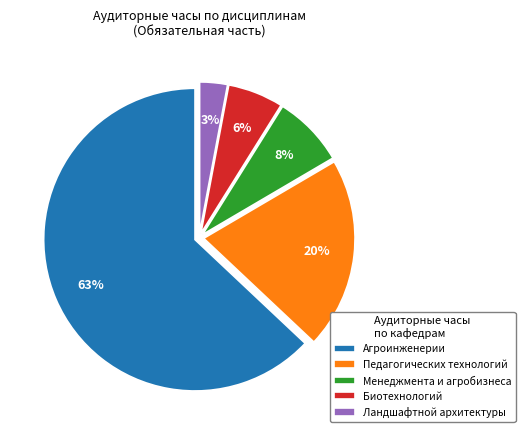

Count the number of slices in the pie.

5